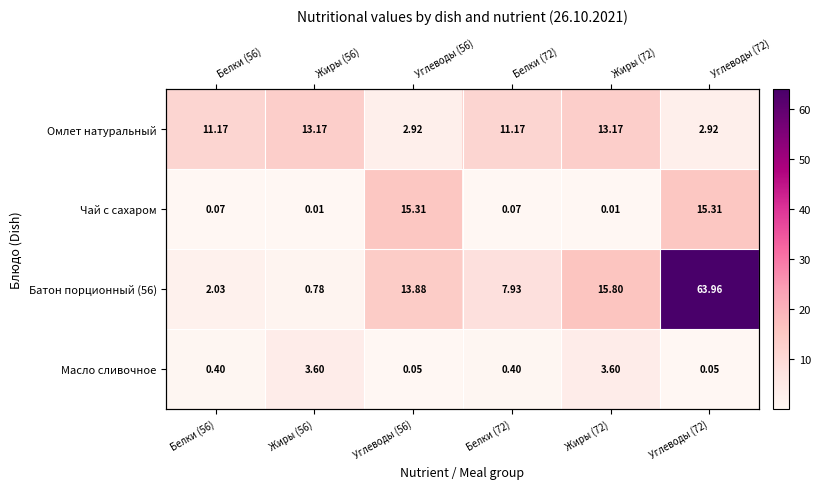

The value of Масло сливочное at Белки (56) is 0.4. True or false?

True